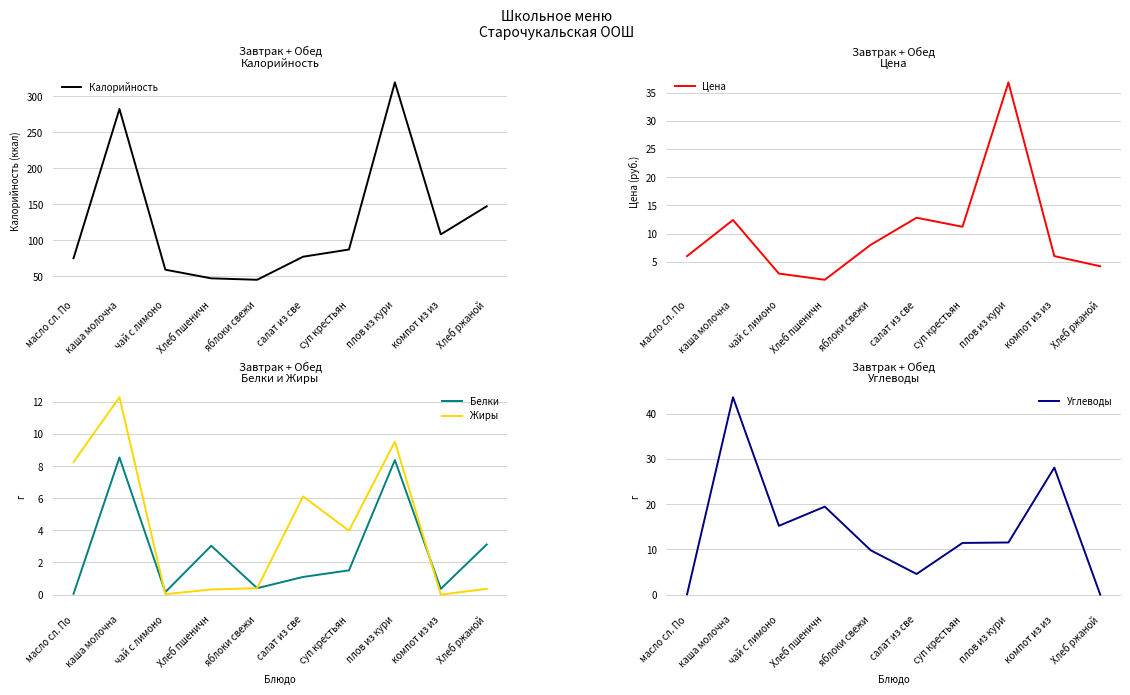

True or false: Цена has more than 0 interior local peaks.

True